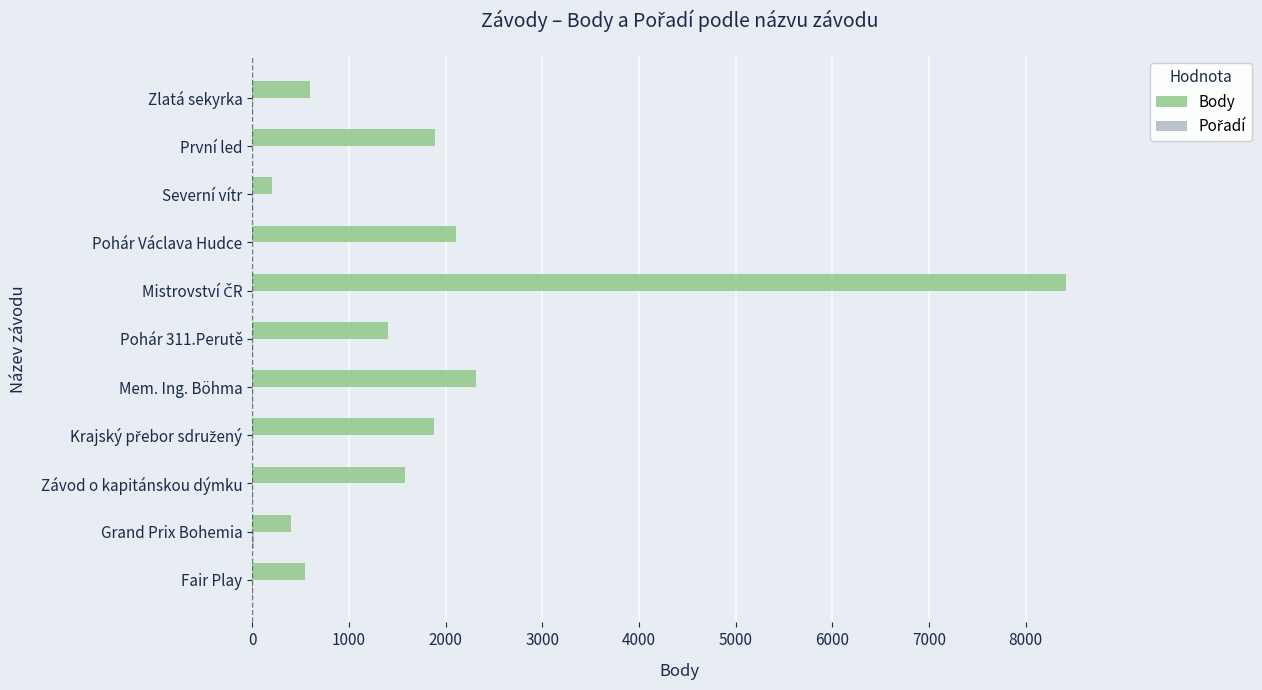

Which series has the largest total across all categories?

Body